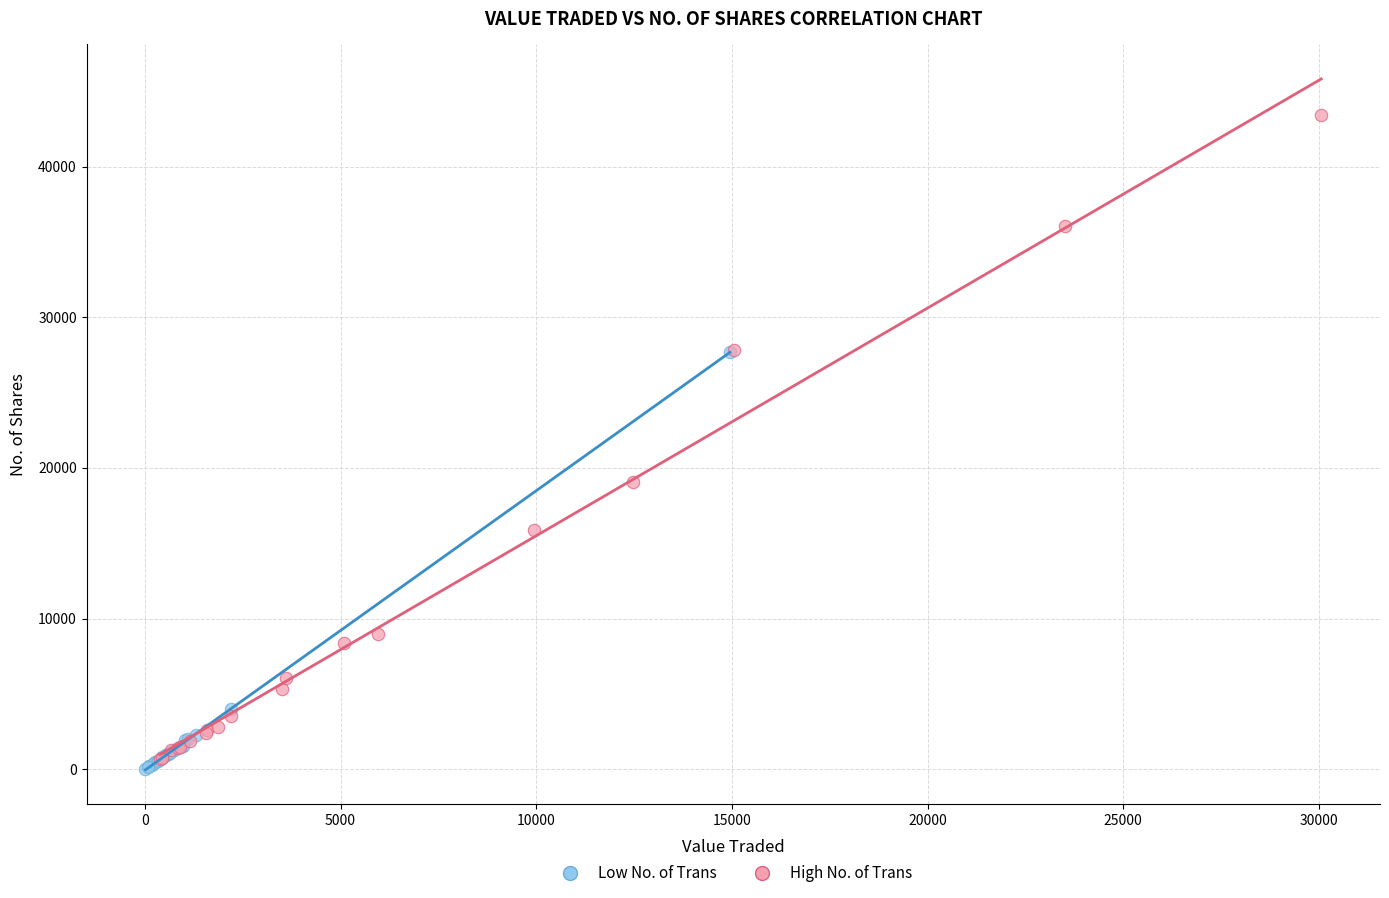

Which series reaches the minimum Y coordinate?

Low No. of Trans